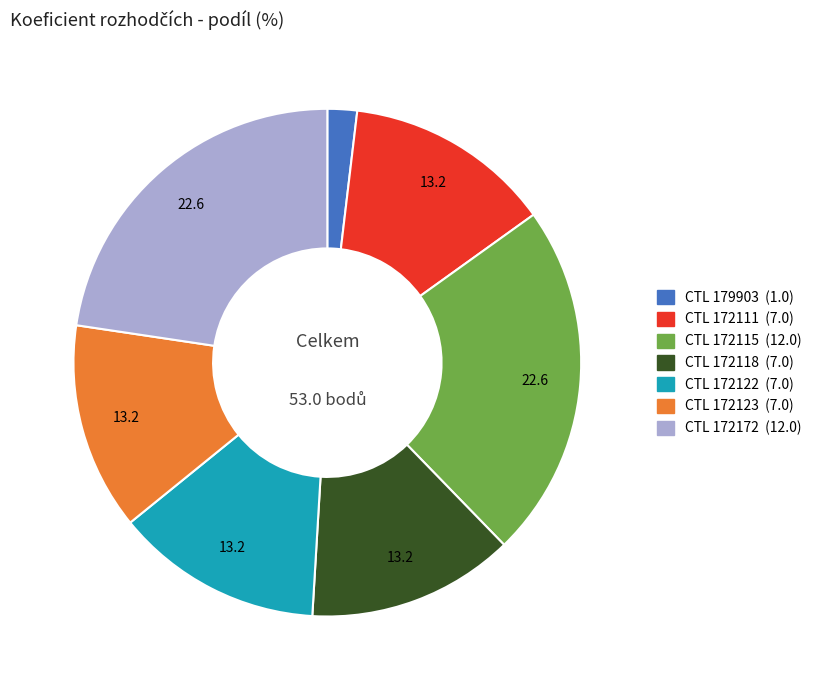

Is there any slice that represents more than half of the pie?

No